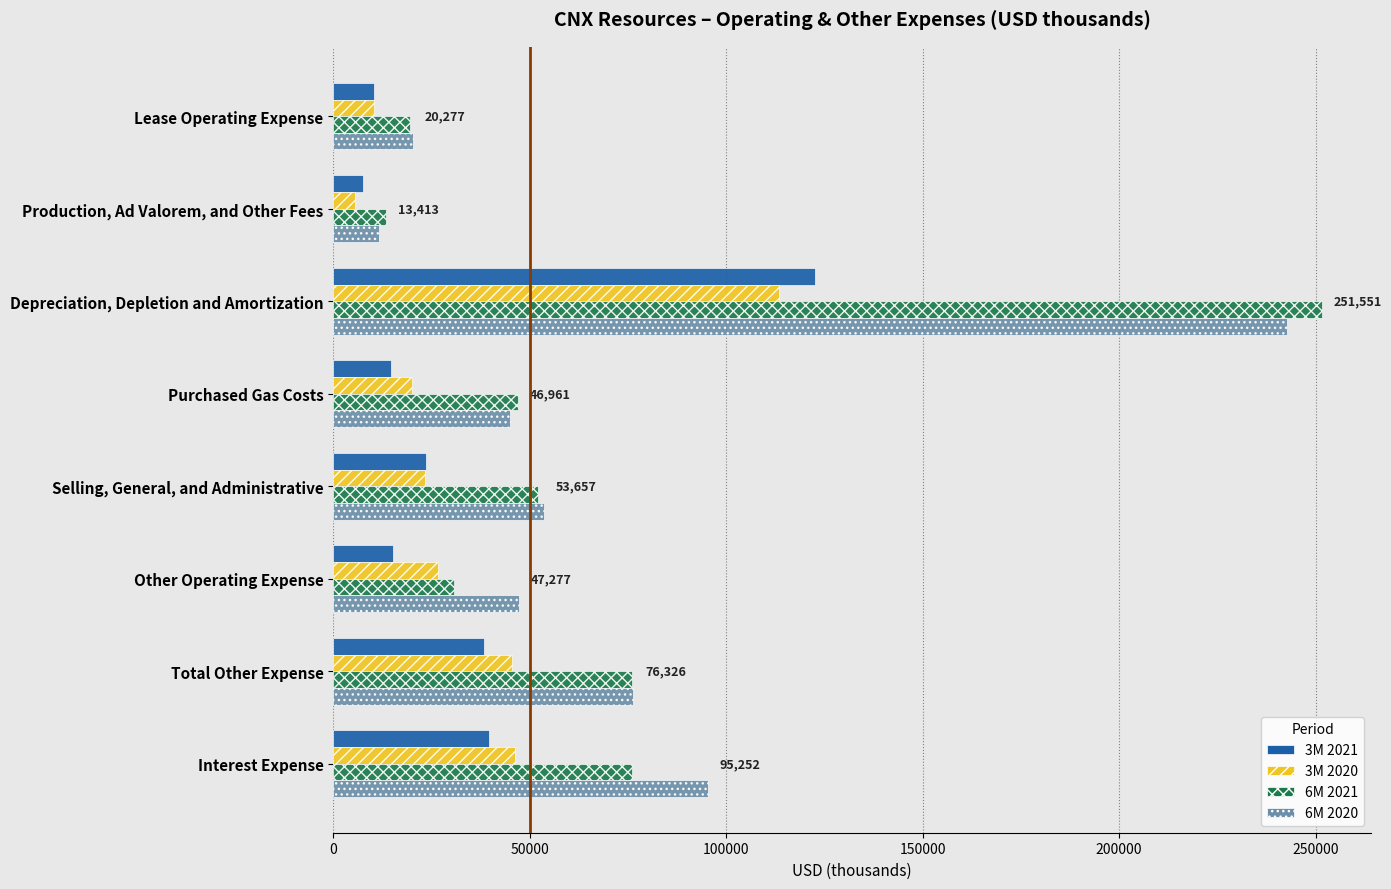

What is the spread (max minus min) of values at Selling, General, and Administrative?

30238